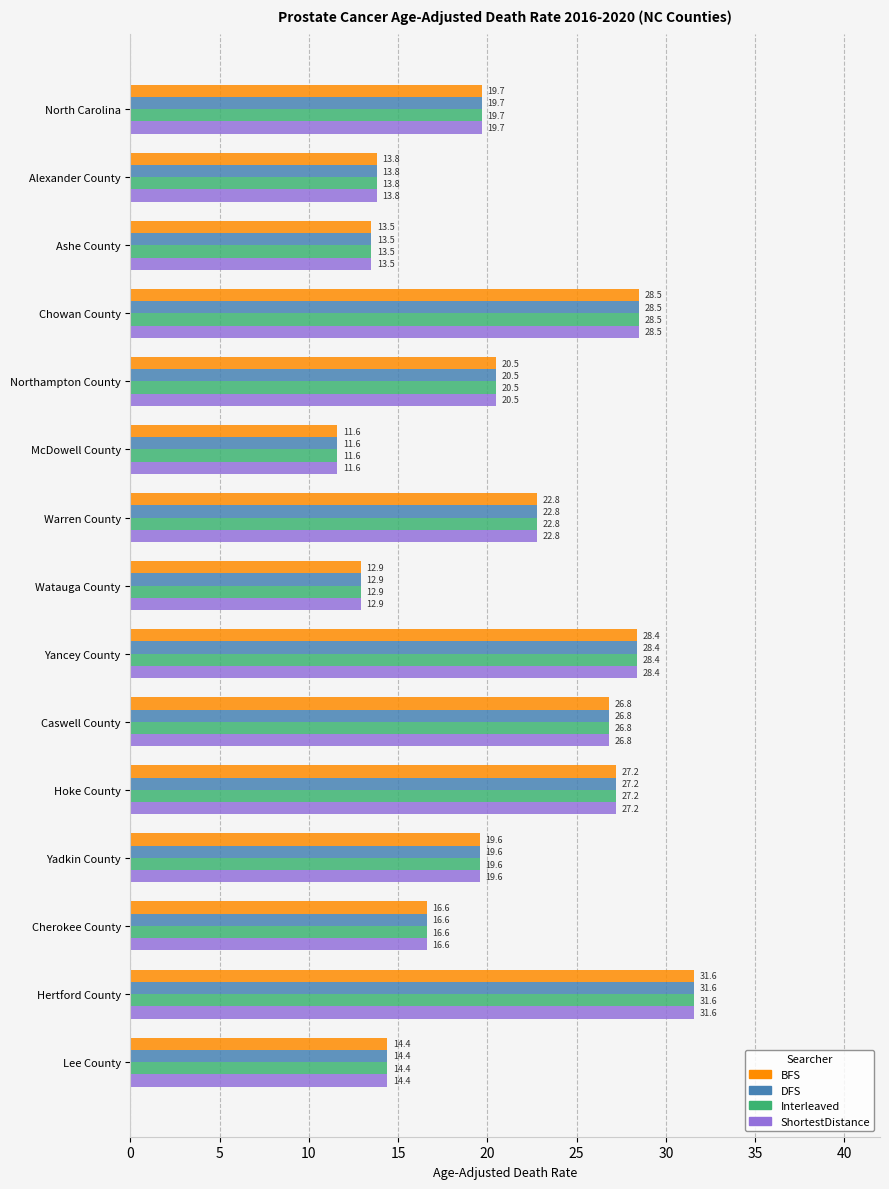

What is the sum of all DFS values?

307.9